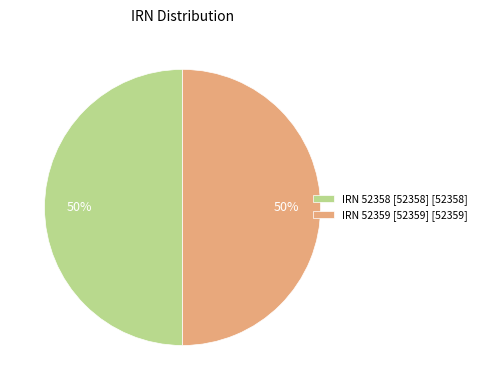

To the nearest percent, what is the combined percentage of IRN 52359 [52359] [52359] and IRN 52358 [52358] [52358]?

100%